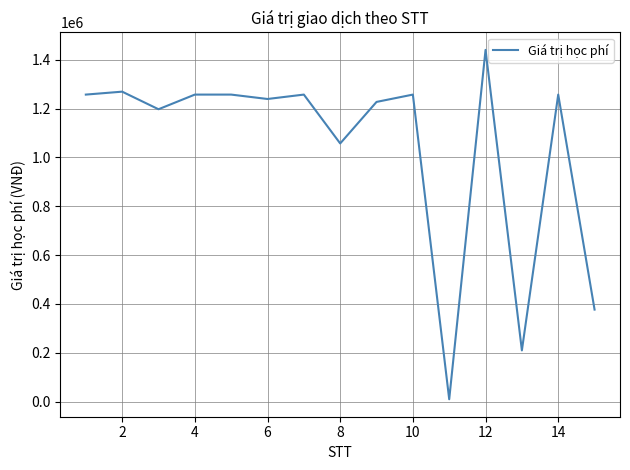

How many lines are shown in the chart?

1